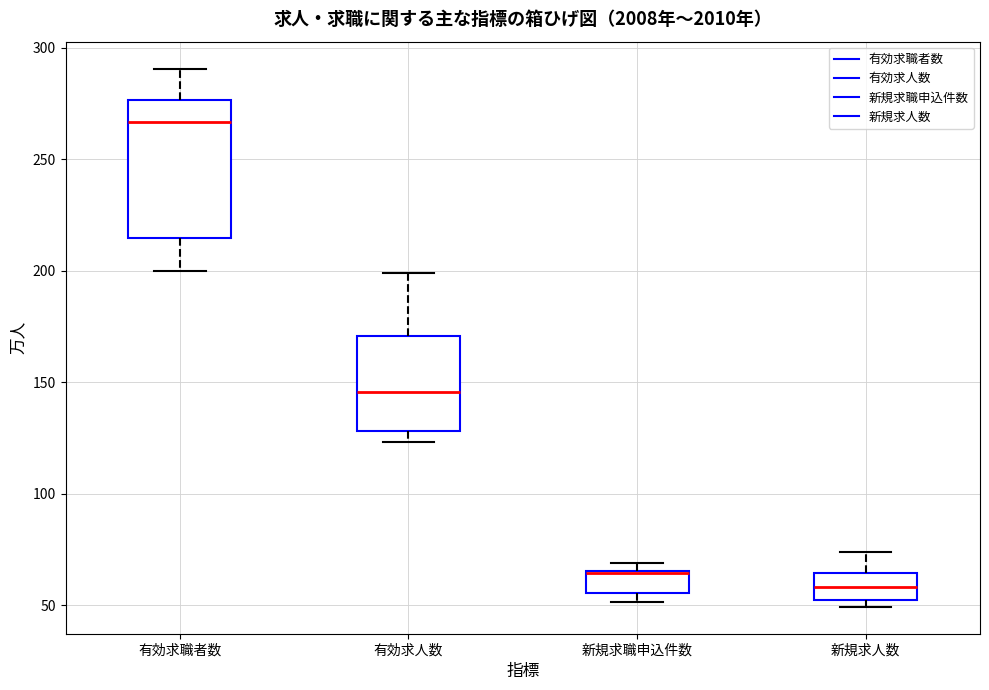

Where is the upper edge of the box for 有効求人数 on the y-axis? The values are not printed on the chart, so give them approximately, as read against the axis.

170